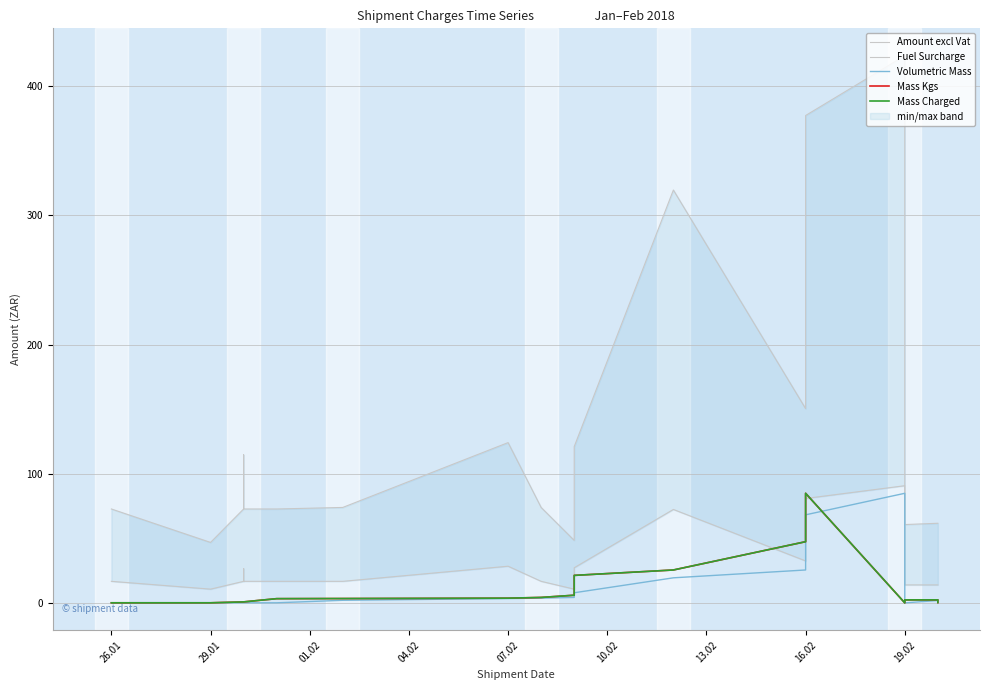

Is the value of Mass Charged at 26.01 greater than the value of Fuel Surcharge at 19?

No